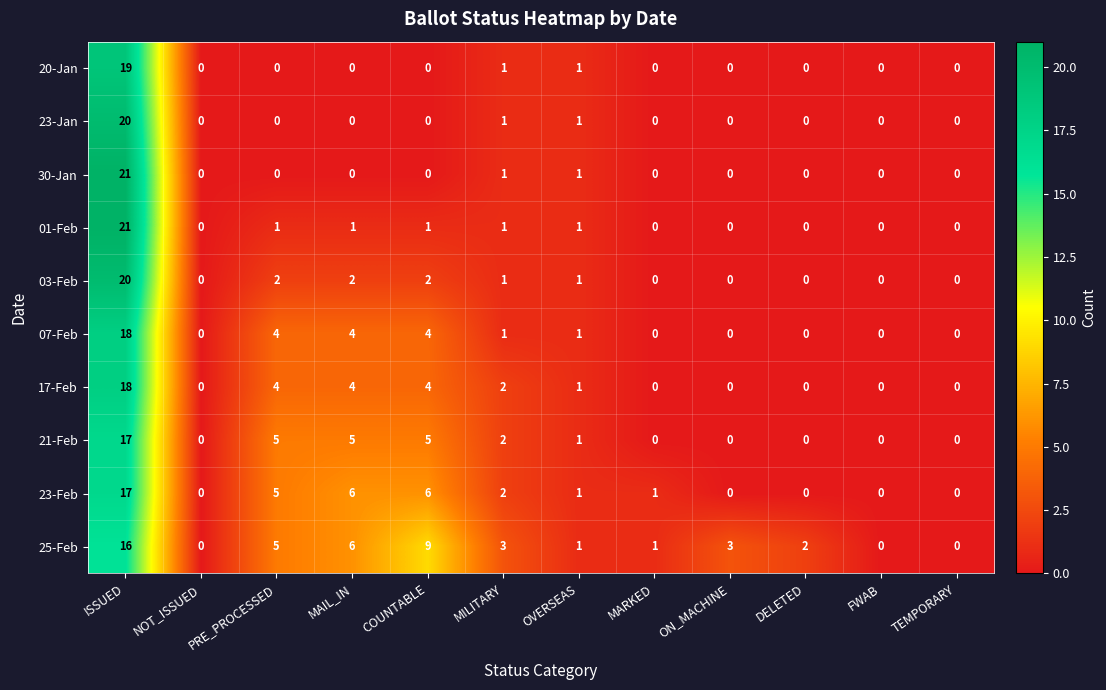

What is the difference between the highest and lowest values at PRE_PROCESSED?

5